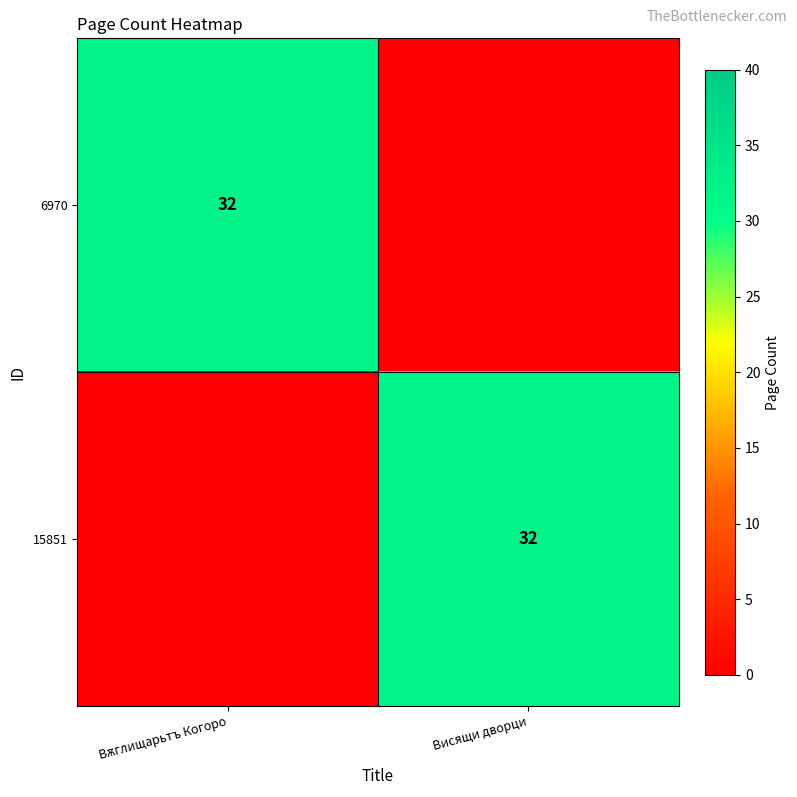

What is the spread (max minus min) of values at Вѫглищарьтъ Когоро?

32